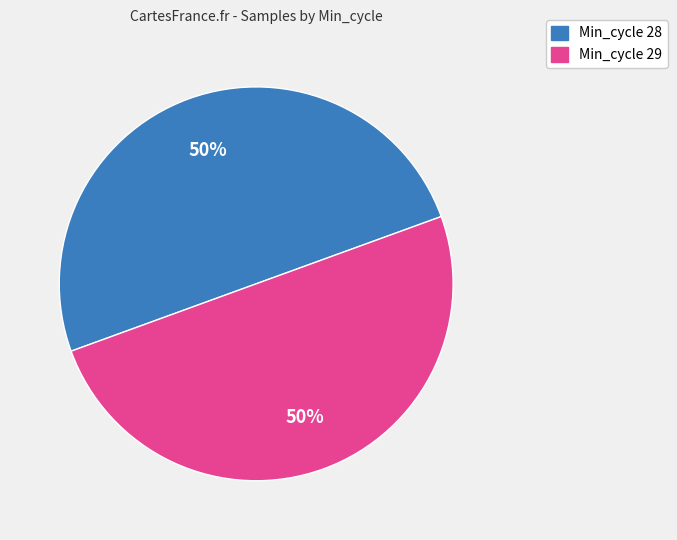

To the nearest percent, what is the average slice percentage?

50%